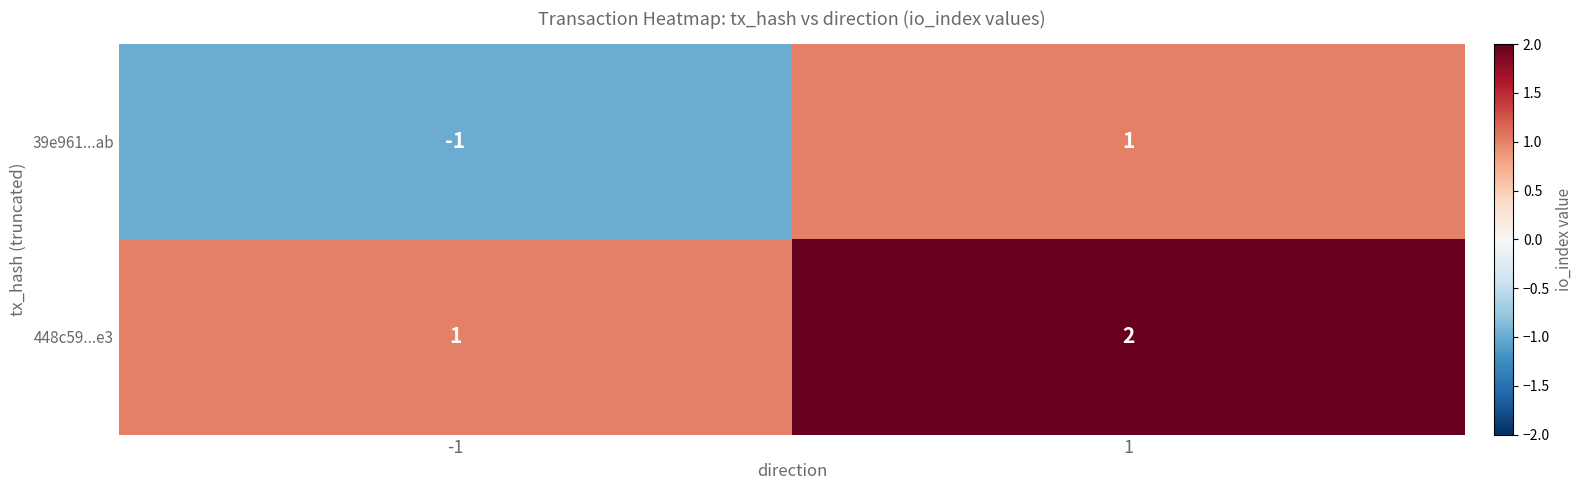

Reading left to right, extract all data points from this chart.

39e961...ab: -1=-1	1=1
448c59...e3: -1=1	1=2